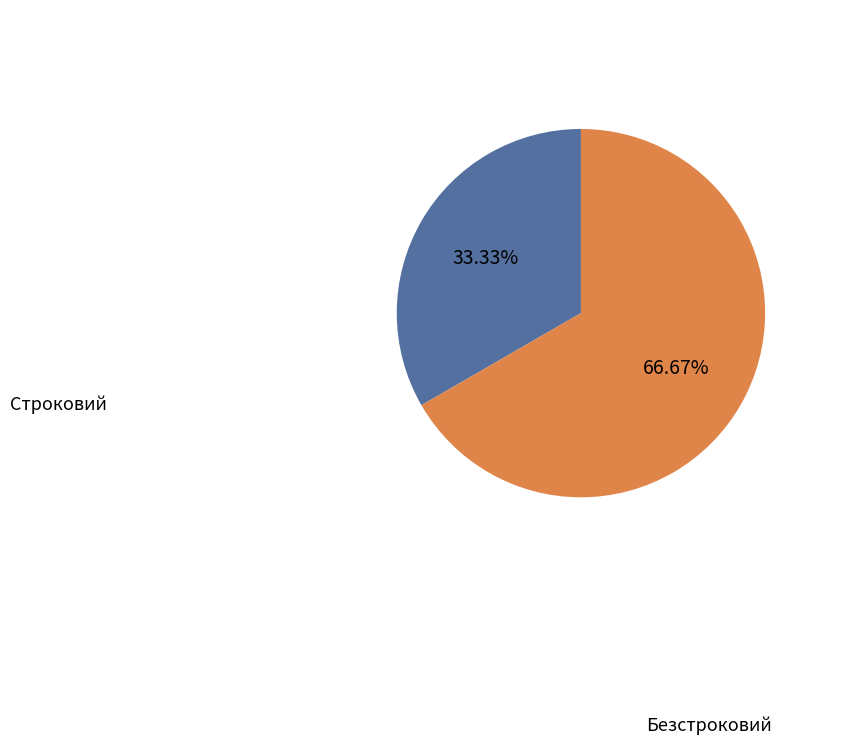

Is there any slice that represents more than half of the pie?

Yes